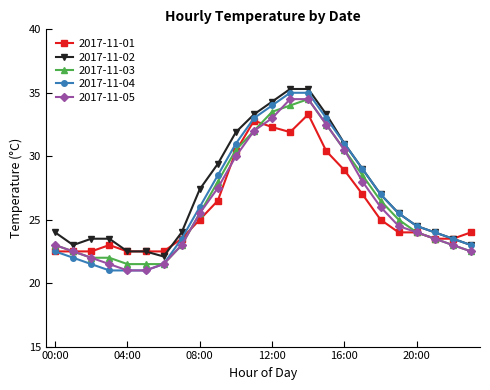

What is the difference between the second highest and minimum values in the 2017-11-04 series?

14.0